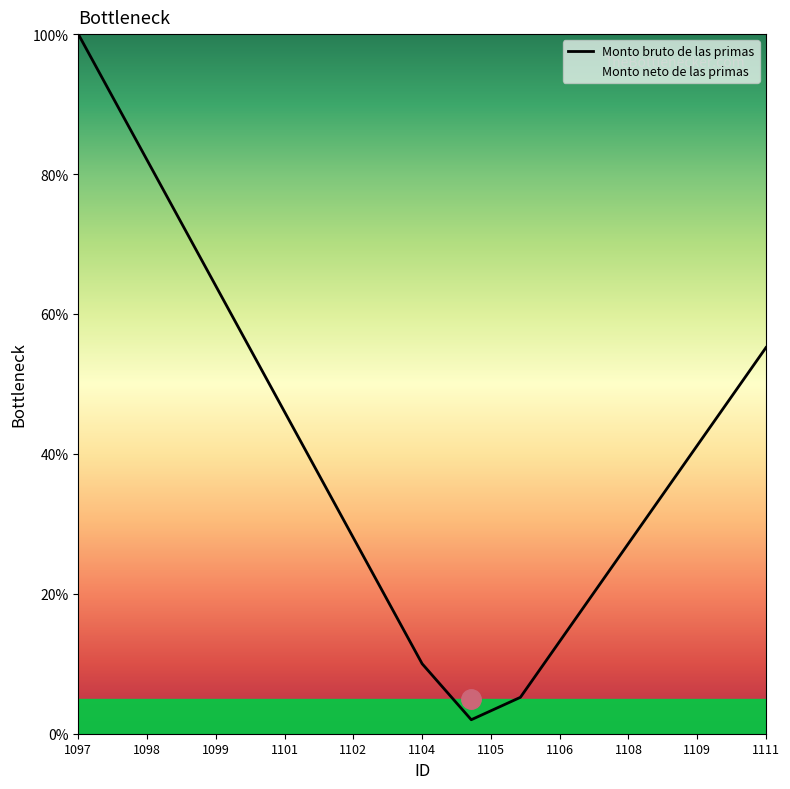

What is the lowest value of the Monto bruto de las primas series?

2.0